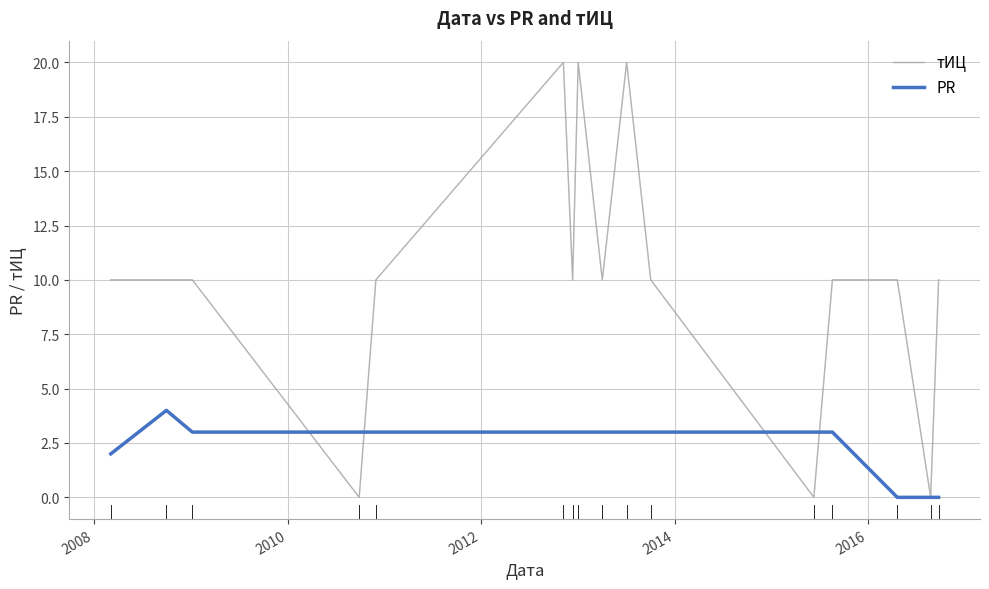

What is the maximum value for тИЦ?

20